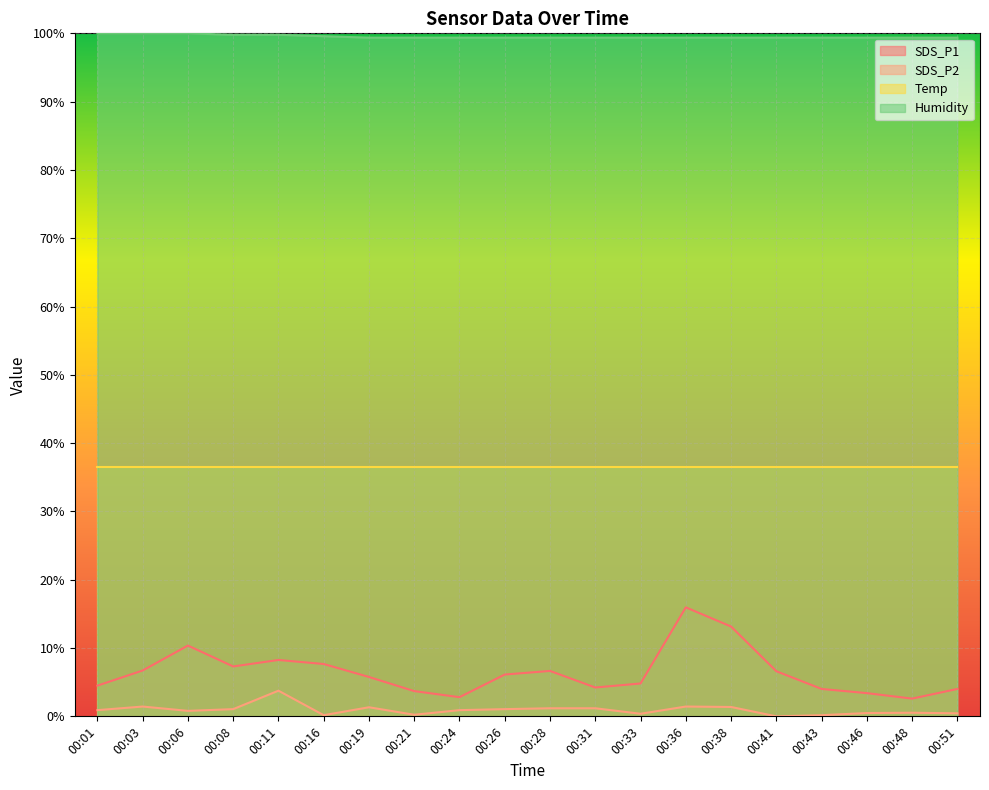

True or false: Humidity and SDS_P1 cross at least once.

False